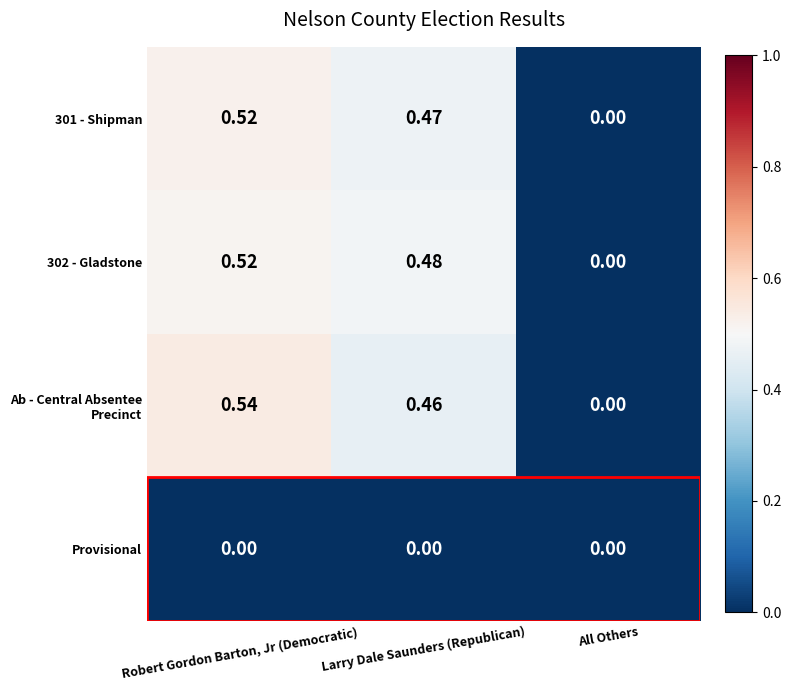

Count the number of data series in this chart.

4